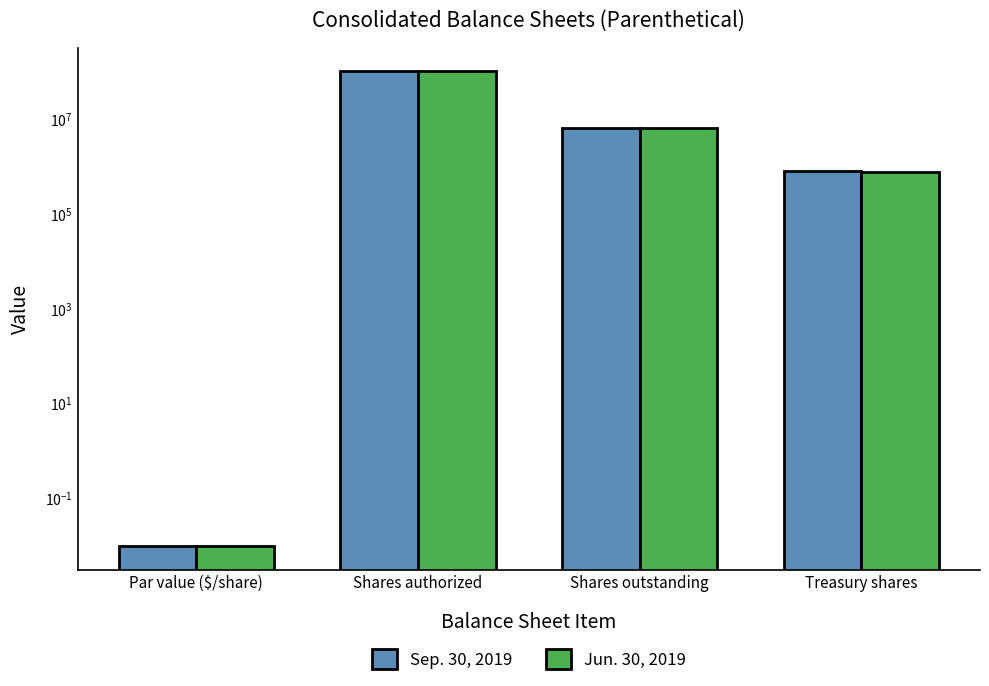

Reading right to left, extract all data points from this chart.

Sep. 30, 2019: Treasury shares=805388.0	Shares outstanding=6530074.0	Shares authorized=100000000.0	Par value ($/share)=0.0
Jun. 30, 2019: Treasury shares=771008.0	Shares outstanding=6530074.0	Shares authorized=100000000.0	Par value ($/share)=0.0